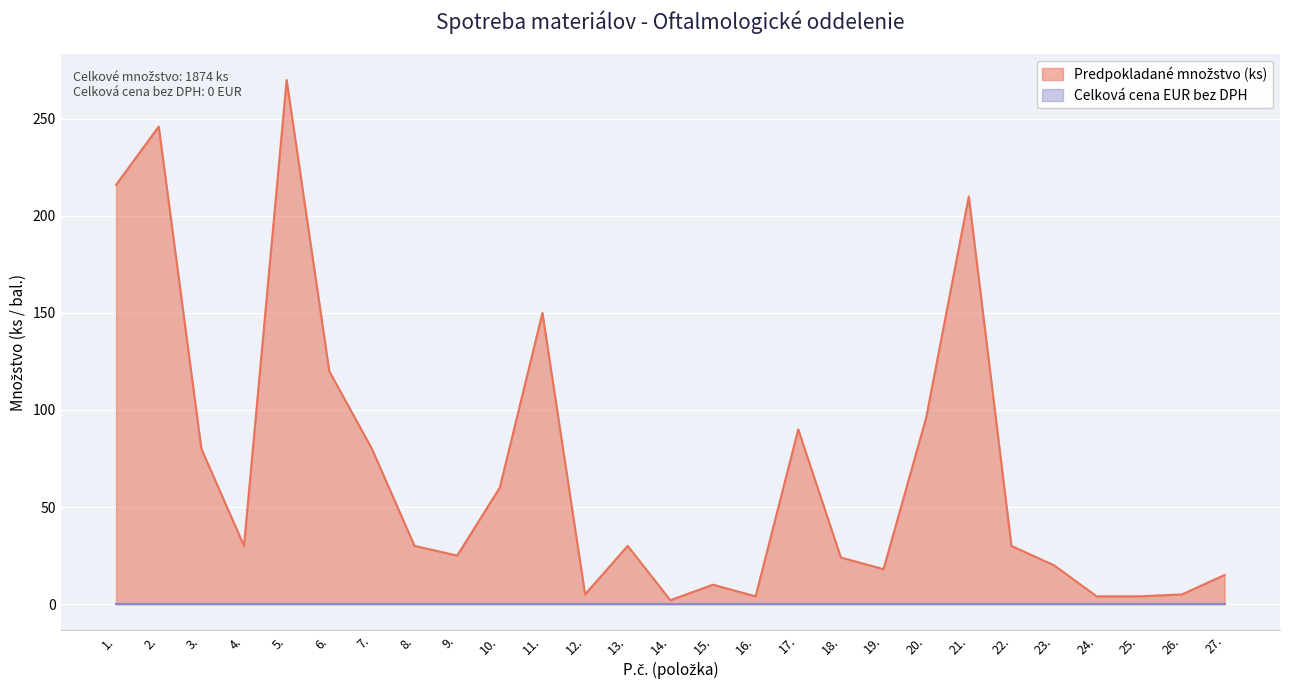

Is it true that the value at 24. is 6?

False